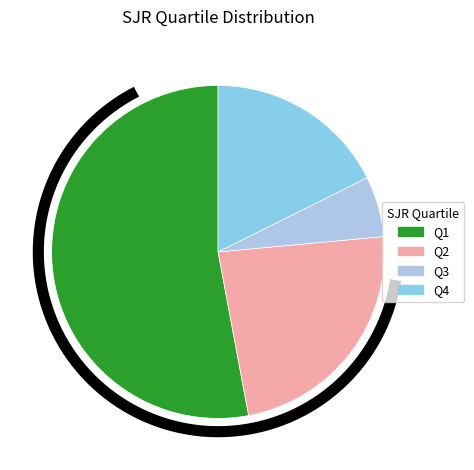

Approximately how many times larger is the value at Q4 compared to Q3?

3.0